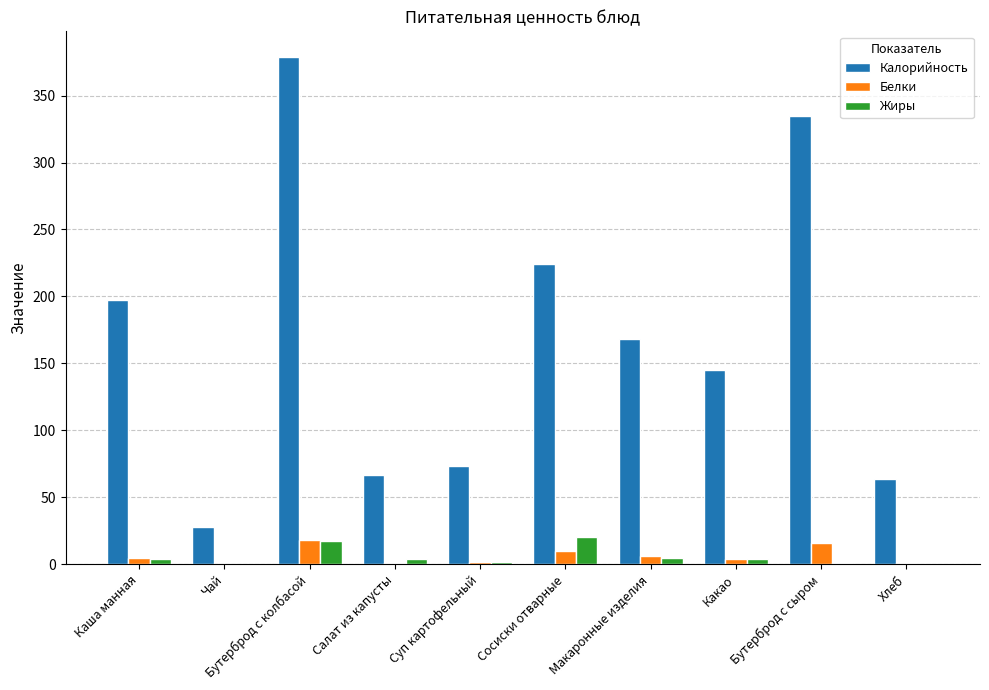

What is the maximum value for Белки?

18